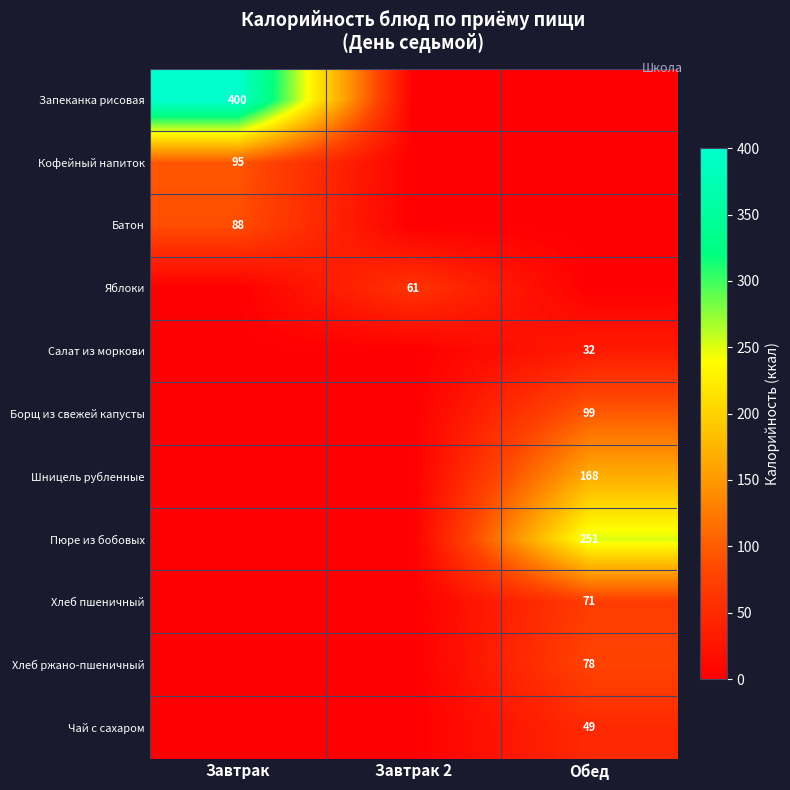

What is the greatest value displayed?

400